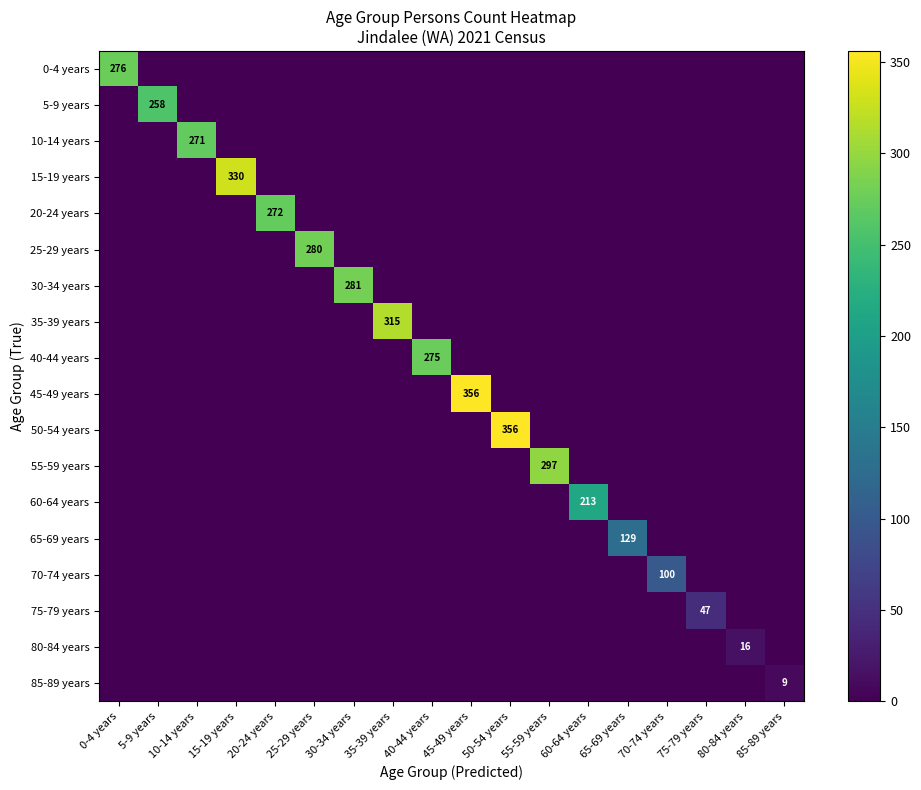

Is it true that 70-74 years equals -37 at 75-79 years?

False